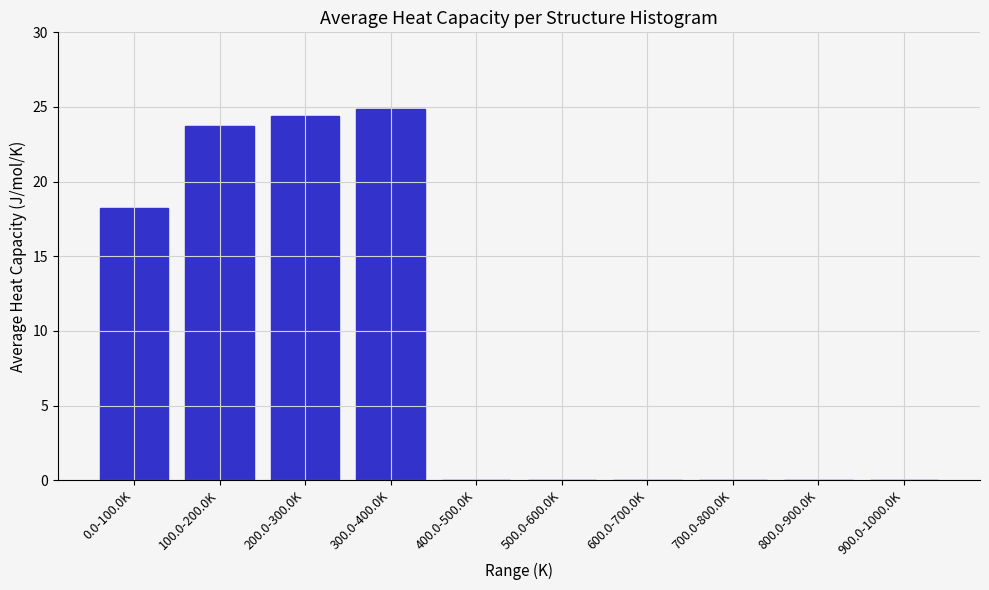

Reading right to left, list all the values displayed in this chart.

900.0-1000.0K=0.0	800.0-900.0K=0.0	700.0-800.0K=0.0	600.0-700.0K=0.0	500.0-600.0K=0.0	400.0-500.0K=0.0	300.0-400.0K=24.8	200.0-300.0K=24.4	100.0-200.0K=23.7	0.0-100.0K=18.3